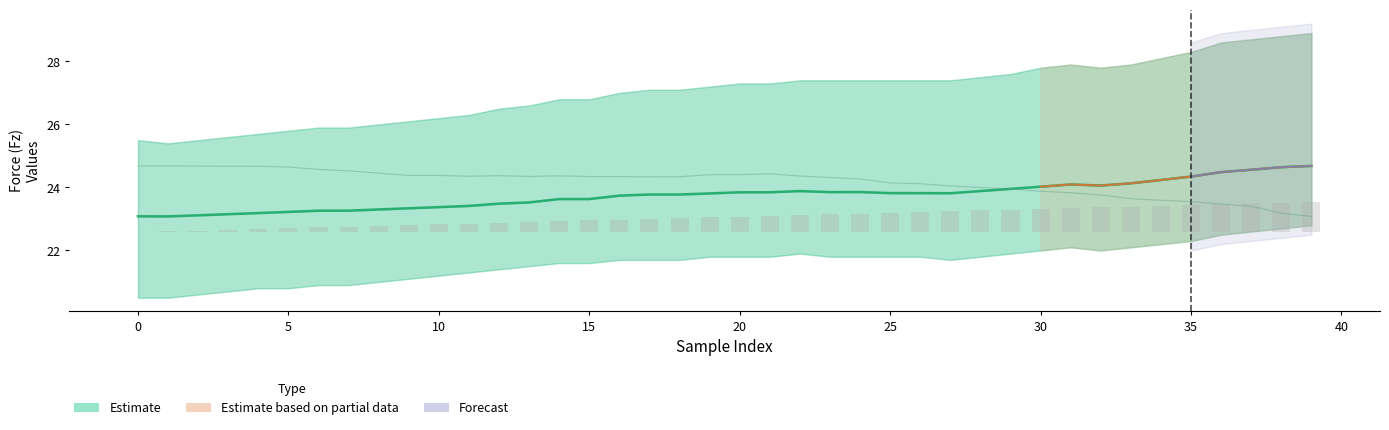

What is the greatest value displayed?

24.7